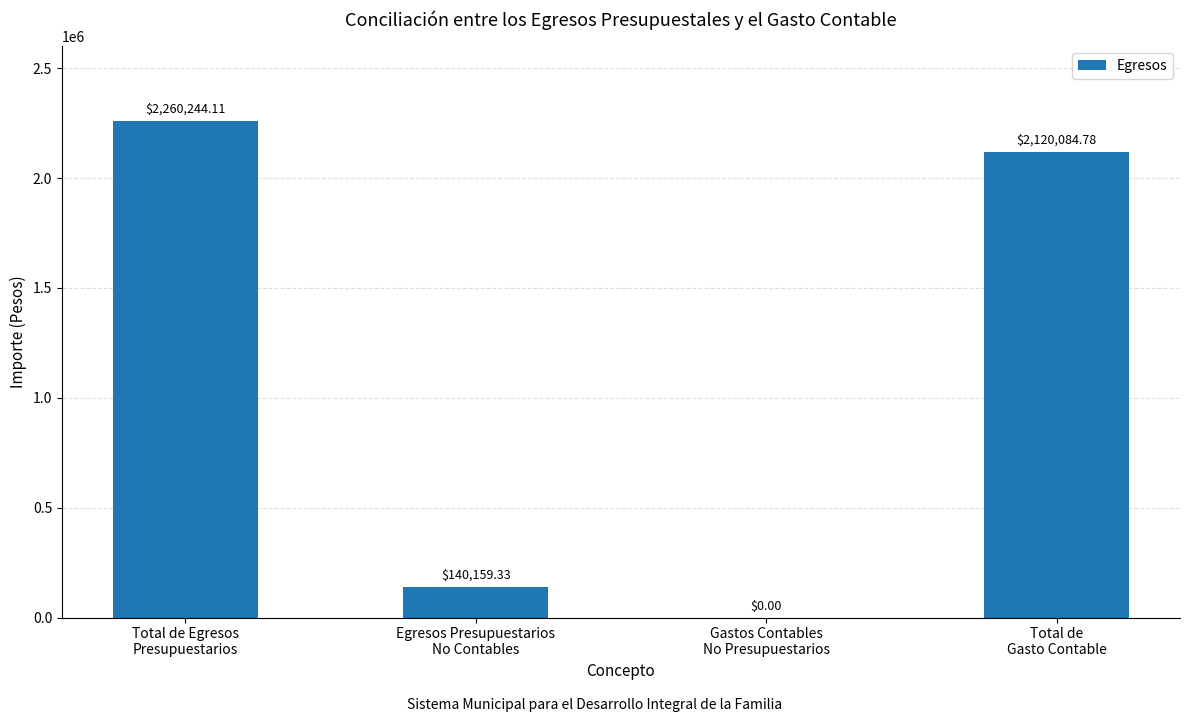

What is the sum of all values?

4520488.2